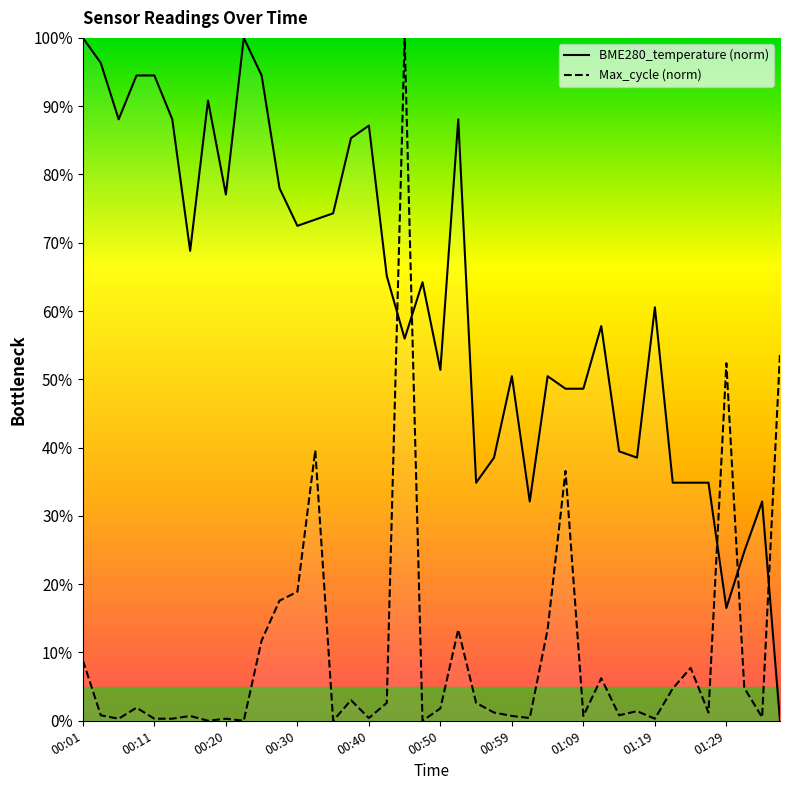

Reading left to right, what are all the values shown in this chart?

BME280_temperature: 00:01=100.0	00:03=96.3	00:06=88.1	00:08=94.5	00:11=94.5	00:13=88.1	00:15=68.8	00:18=90.8	00:20=77.1	00:23=100.0	00:25=94.5	00:28=78.0	00:30=72.5	00:33=73.4	00:35=74.3	00:37=85.3	00:40=87.2	00:42=65.1	00:45=56.0	00:47=64.2	00:50=51.4	00:52=88.1	00:55=34.9	00:57=38.5	00:59=50.5	01:02=32.1	01:04=50.5	01:07=48.6	01:09=48.6	01:12=57.8	01:14=39.4	01:17=38.5	01:19=60.6	01:22=34.9	01:24=34.9	01:26=34.9	01:29=16.5	01:31=24.8	01:34=32.1	01:36=0.0
Max_cycle: 00:01=8.8	00:03=0.8	00:06=0.3	00:08=1.9	00:11=0.3	00:13=0.3	00:15=0.7	00:18=0.0	00:20=0.3	00:23=0.0	00:25=11.8	00:28=17.6	00:30=18.9	00:33=39.6	00:35=0.0	00:37=3.0	00:40=0.4	00:42=2.6	00:45=100.0	00:47=0.0	00:50=1.8	00:52=13.4	00:55=2.6	00:57=1.2	00:59=0.7	01:02=0.4	01:04=13.4	01:07=36.6	01:09=0.7	01:12=6.2	01:14=0.8	01:17=1.4	01:19=0.3	01:22=4.7	01:24=7.7	01:26=1.2	01:29=52.4	01:31=4.8	01:34=0.5	01:36=53.8